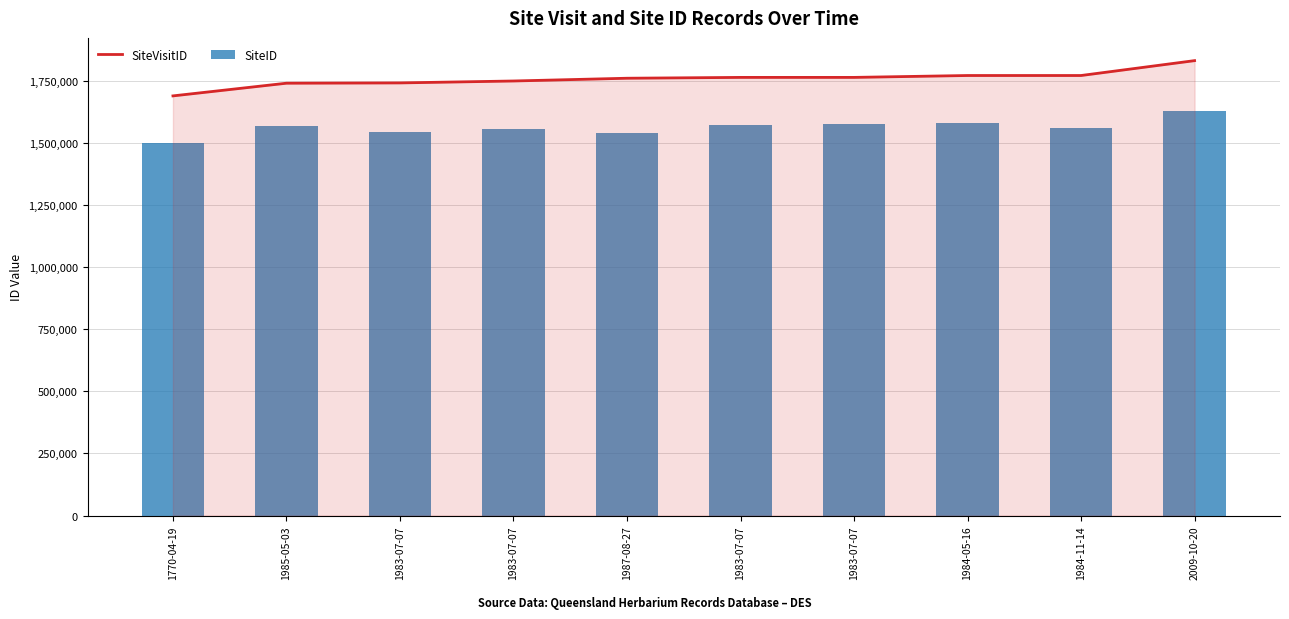

Reading left to right, transcribe all the data shown in this chart.

SiteVisitID: 1770-04-19=1688109	1985-05-03=1739128	1983-07-07=1740320	1983-07-07=1748051	1987-08-27=1759134	1983-07-07=1762505	1983-07-07=1762506	1984-05-16=1770100	1984-11-14=1770101	2009-10-20=1829943
SiteID: 1770-04-19=1499622	1985-05-03=1568169	1983-07-07=1544360	1983-07-07=1556335	1987-08-27=1539282	1983-07-07=1569797	1983-07-07=1573667	1984-05-16=1578811	1984-11-14=1560293	2009-10-20=1628067